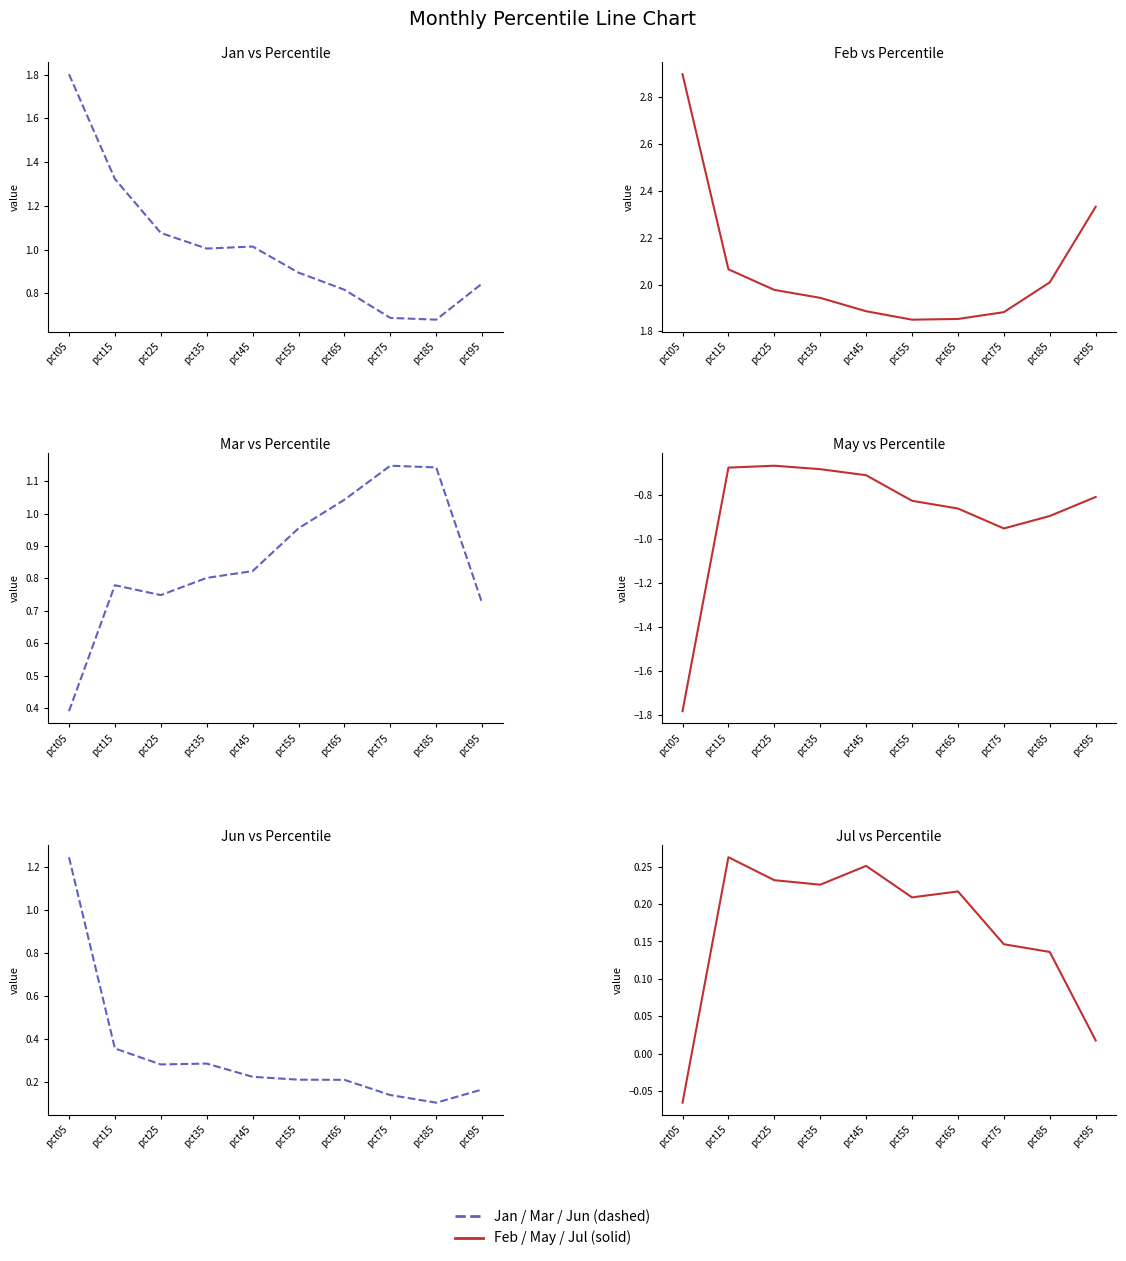

How many series are shown in this chart?

6